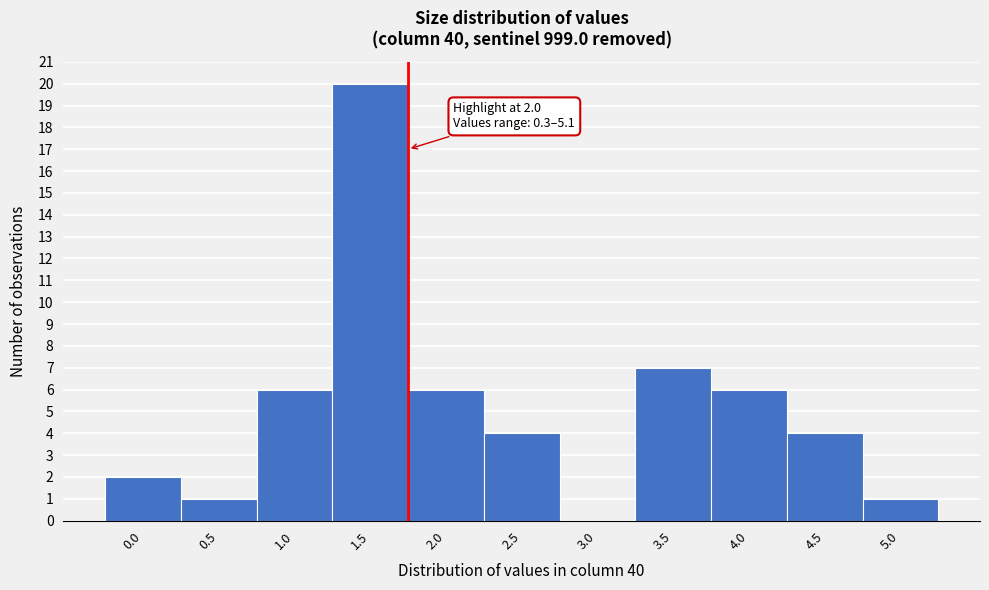

Reading left to right, what are all the values shown in this chart?

0.0=2	0.5=1	1.0=6	1.5=20	2.0=6	2.5=4	3.0=0	3.5=7	4.0=6	4.5=4	5.0=1